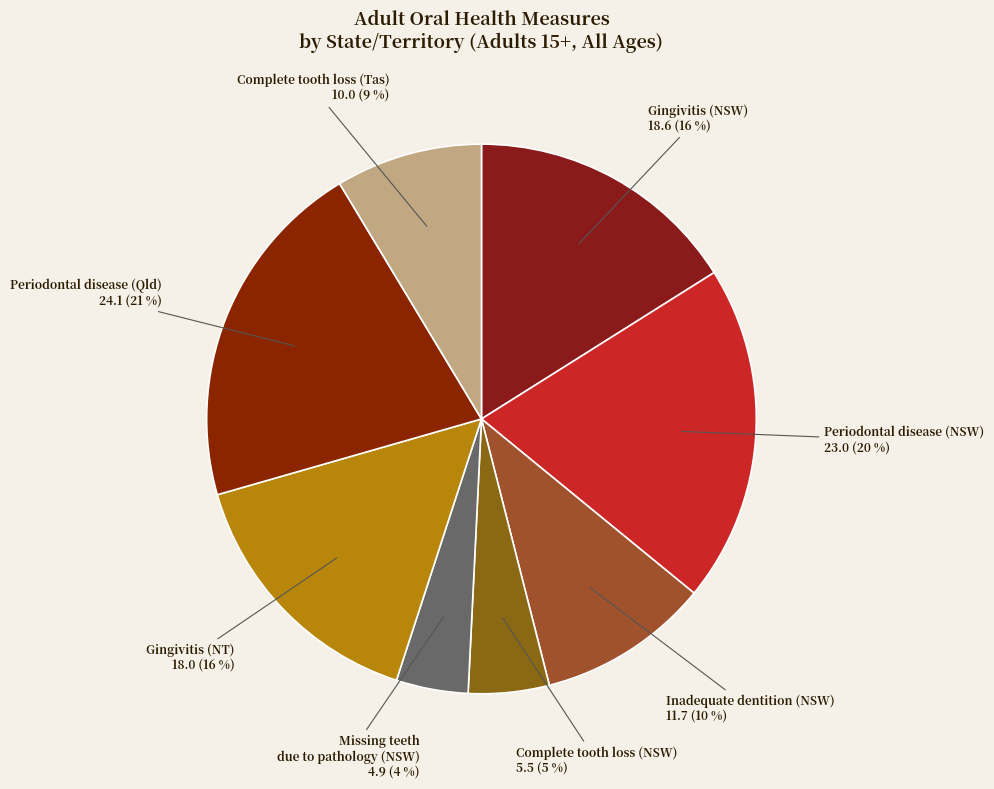

The Periodontal disease (Qld) slice represents 31% of the pie. True or false?

False